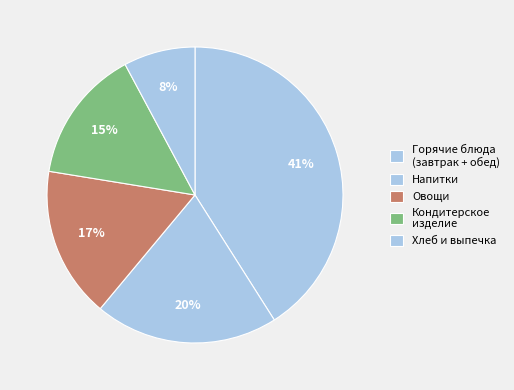

How many segments does this pie chart have?

5